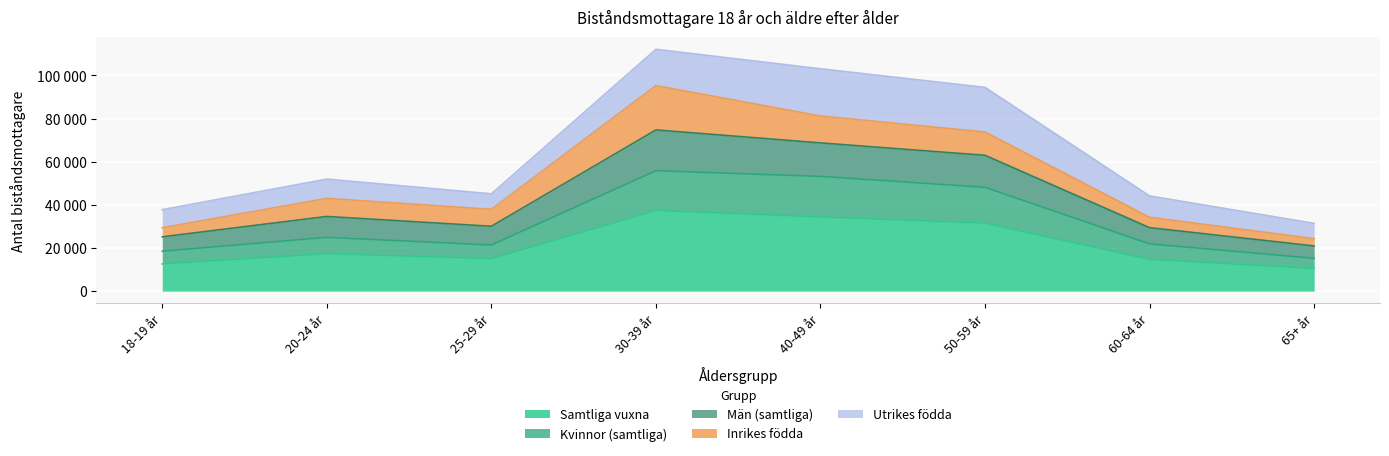

What are all the series names shown in the legend?

Samtliga vuxna, Kvinnor (samtliga), Män (samtliga), Inrikes födda, Utrikes födda